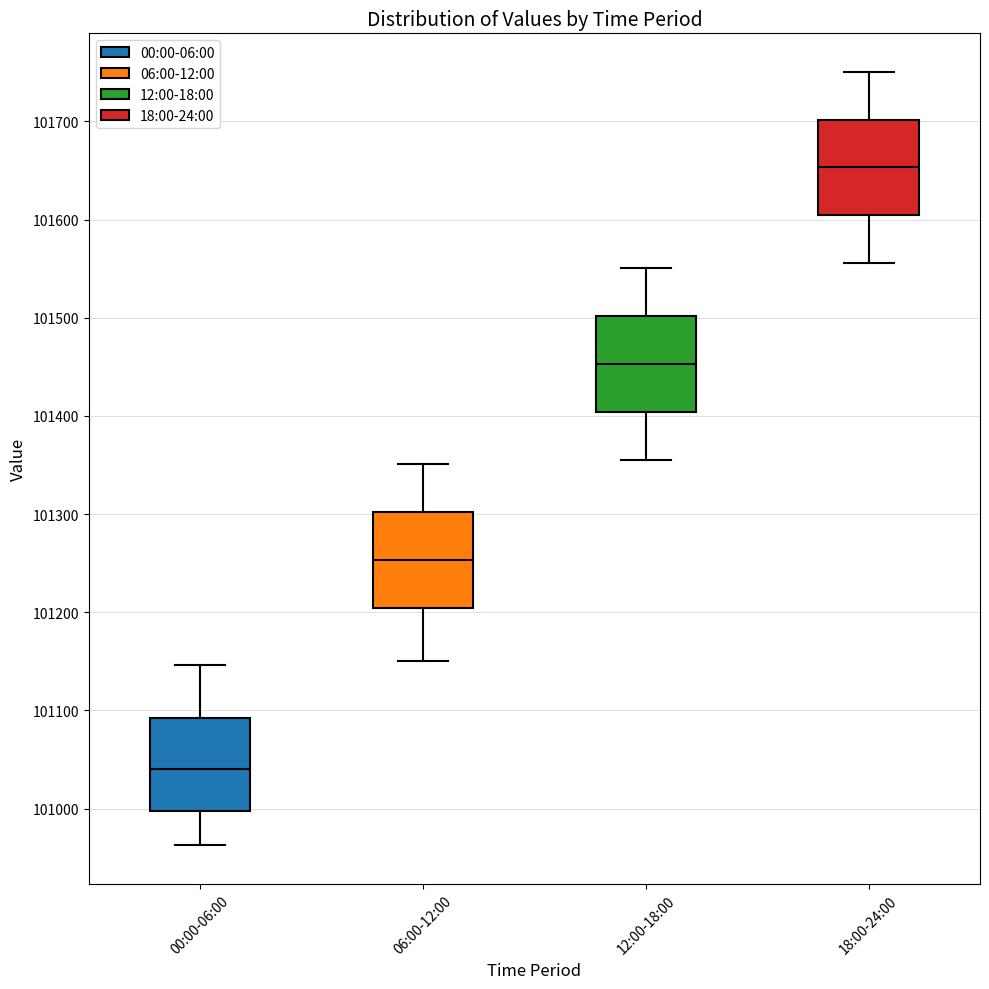

Which box has the lowest median line?

00:00-06:00